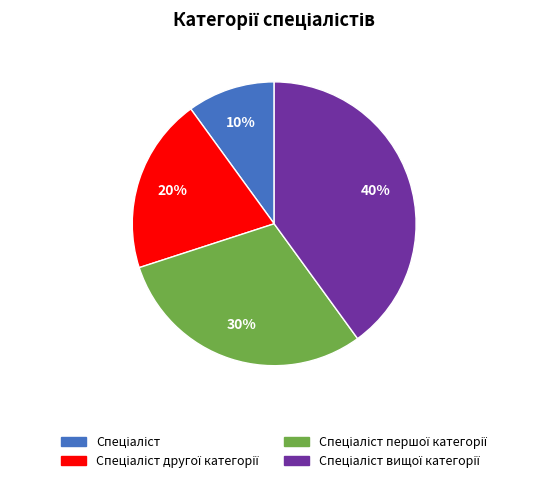

Does any single category account for the majority?

No